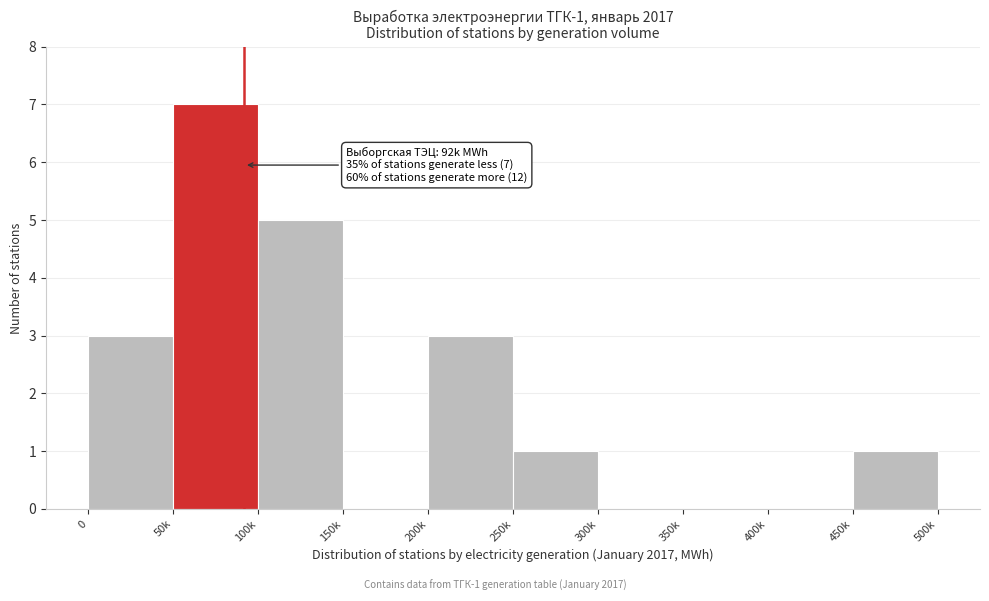

Reading left to right, transcribe all the data shown in this chart.

0=3	50k=7	100k=5	150k=0	200k=3	250k=1	300k=0	350k=0	400k=0	450k=1